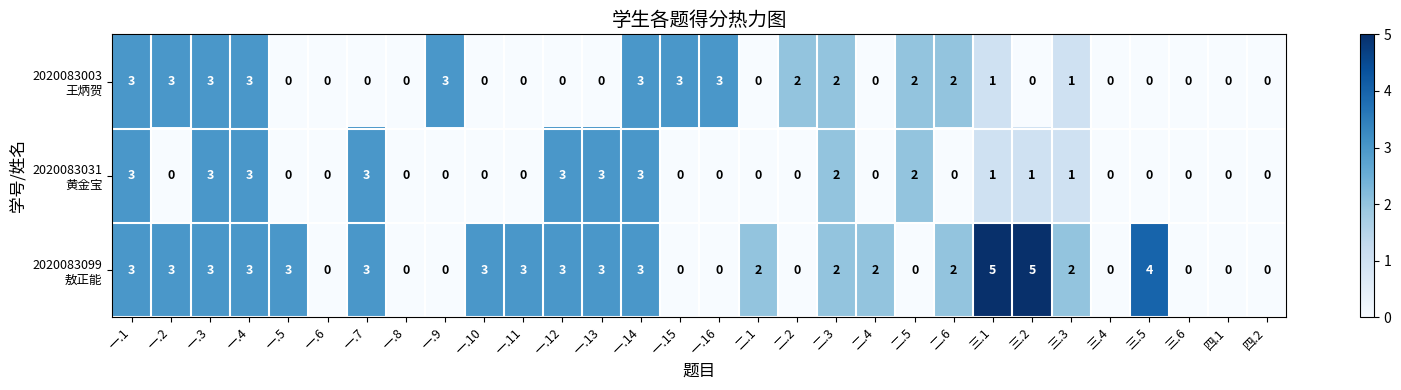

How many categories are shown in the chart?

30